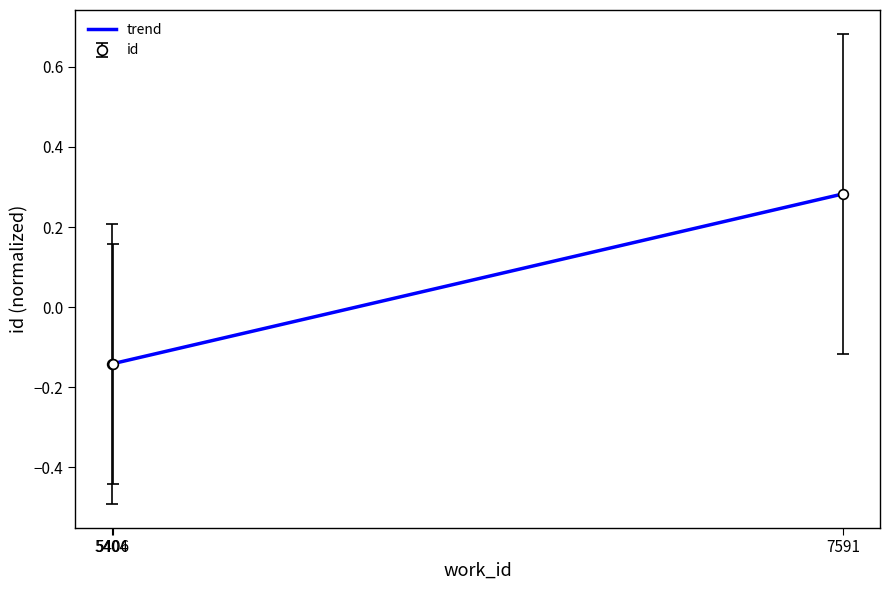

What is the value of the 3rd point from the left?

0.3